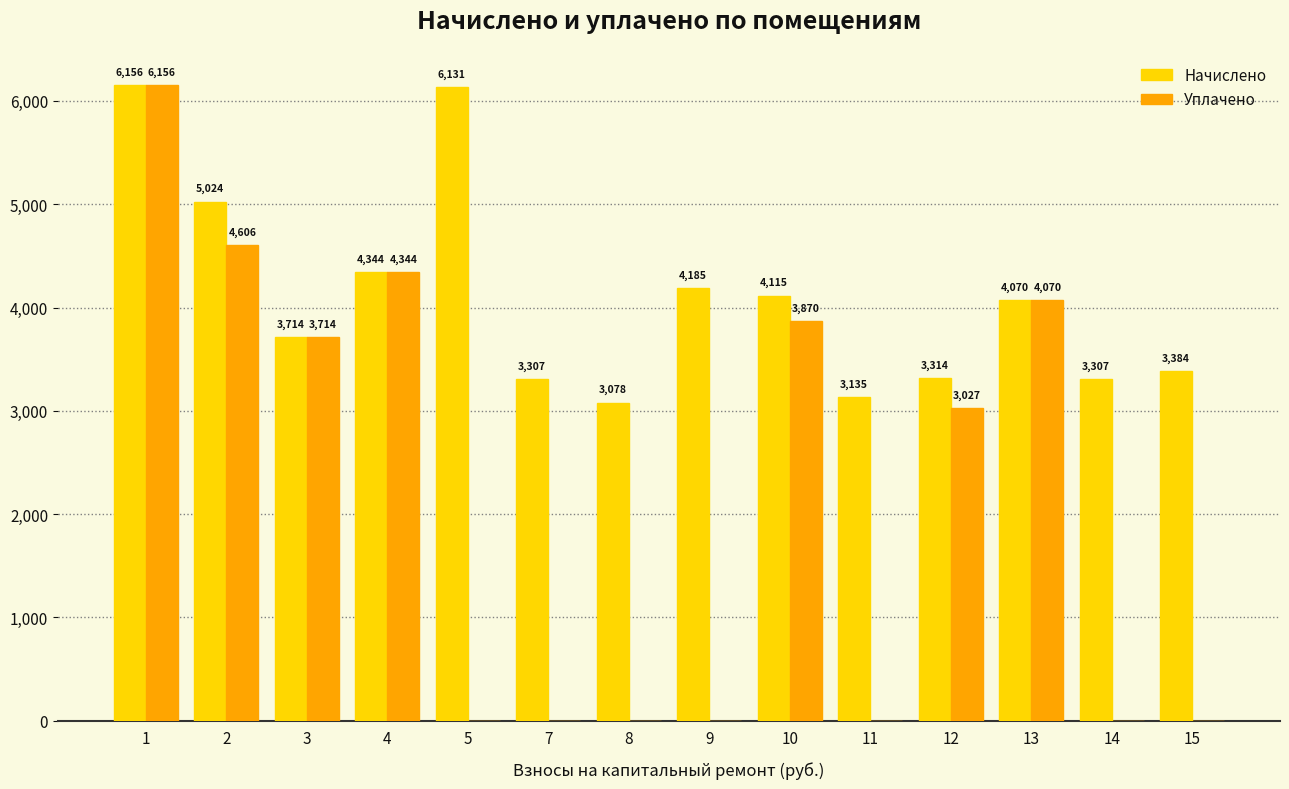

Where is Уплачено nearest to the value 3078?

12